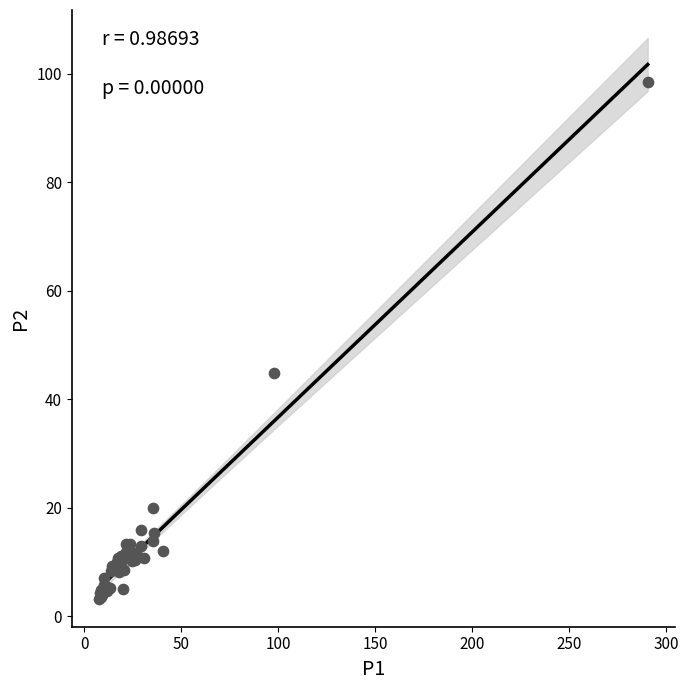

What Y value in the scatter plot is closest to 50?

44.9